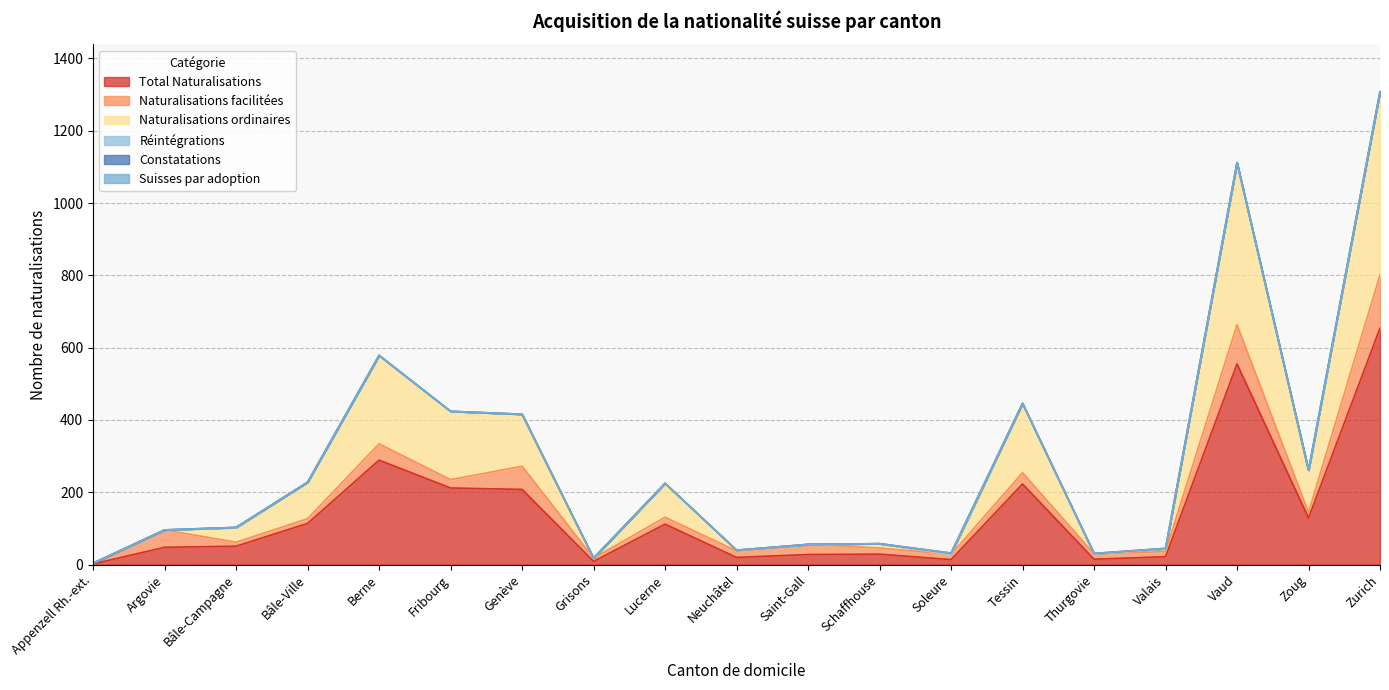

True or false: Naturalisations ordinaires has more than 1 points higher than both neighbors.

True